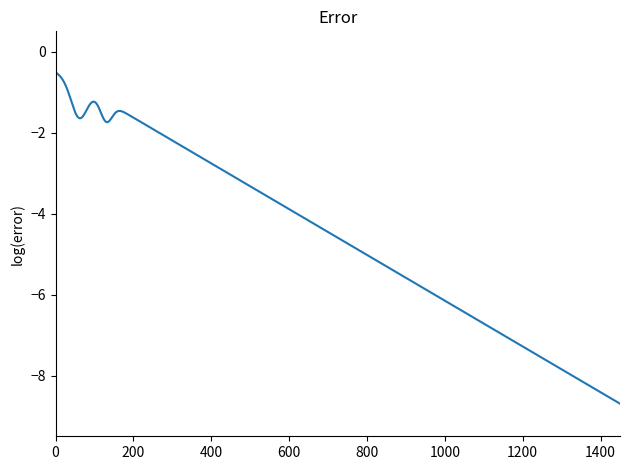

What is the greatest value displayed?

-0.5